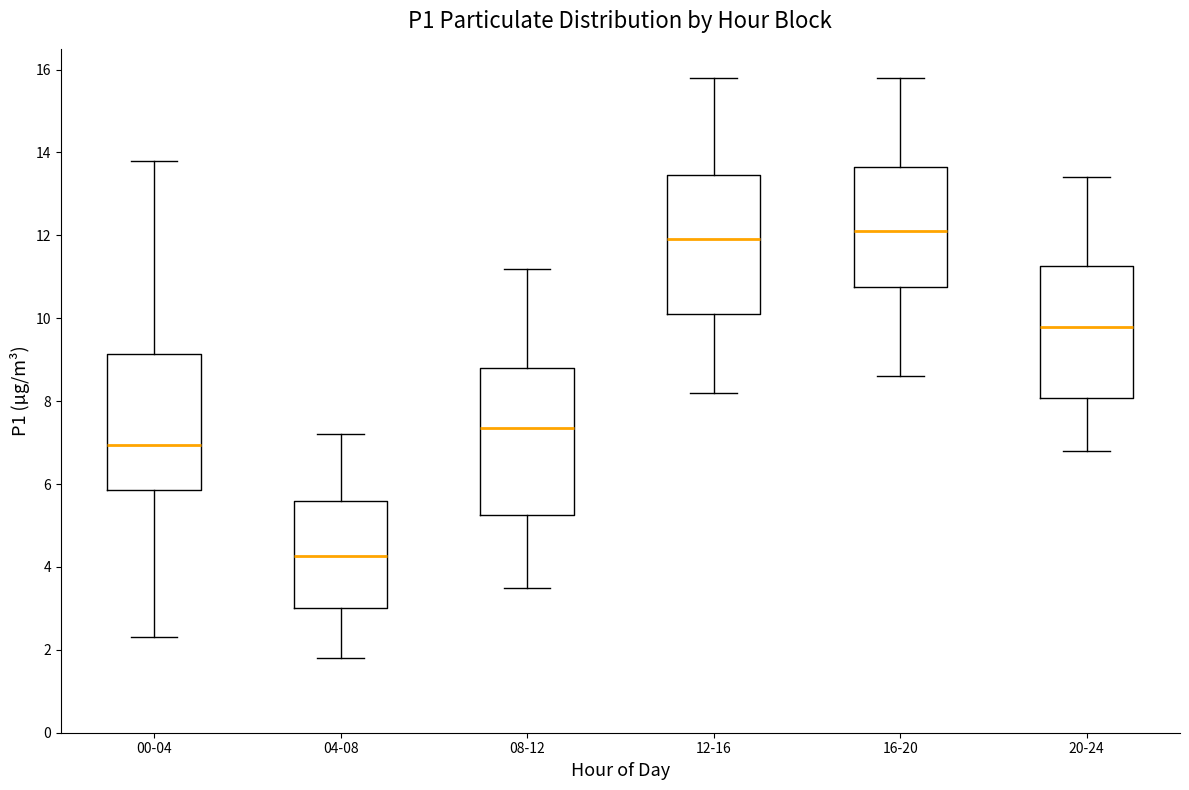

Where does the median line of the box for 16-20 sit on the y-axis? The values are not printed on the chart, so give them approximately, as read against the axis.

12.2